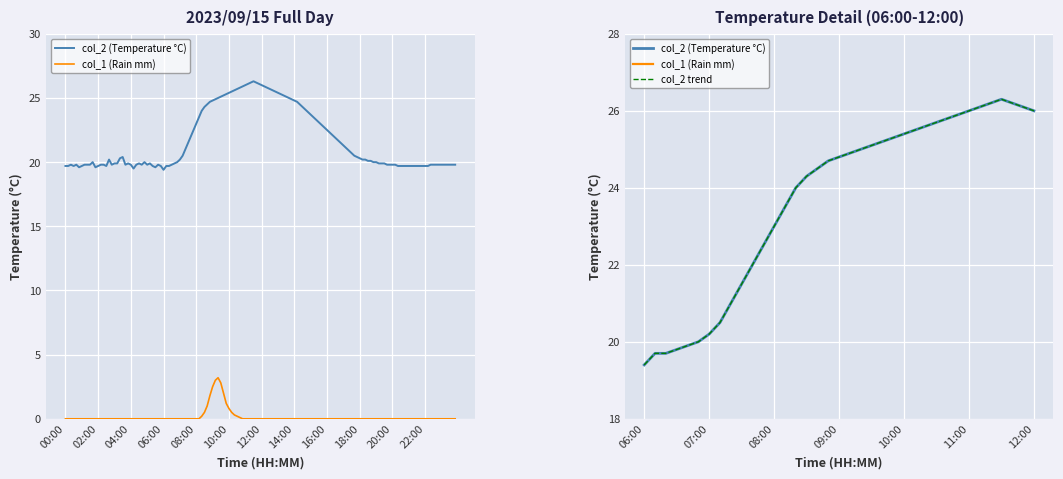

What is the sum of all col_2 (Temperature °C) values?

877.3